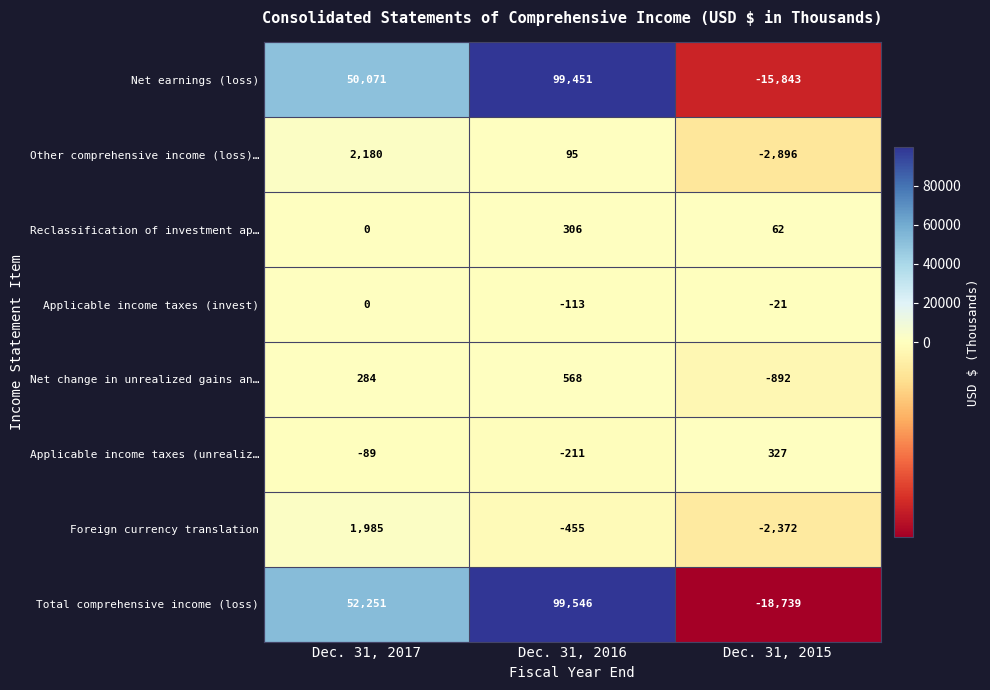

Reading left to right, what are all the values shown in this chart?

Net earnings (loss): Dec. 31, 2017=50071	Dec. 31, 2016=99451	Dec. 31, 2015=-15843
Other comprehensive income (loss)…: Dec. 31, 2017=2180	Dec. 31, 2016=95	Dec. 31, 2015=-2896
Reclassification of investment ap…: Dec. 31, 2017=0	Dec. 31, 2016=306	Dec. 31, 2015=62
Applicable income taxes (invest): Dec. 31, 2017=0	Dec. 31, 2016=-113	Dec. 31, 2015=-21
Net change in unrealized gains an…: Dec. 31, 2017=284	Dec. 31, 2016=568	Dec. 31, 2015=-892
Applicable income taxes (unrealiz…: Dec. 31, 2017=-89	Dec. 31, 2016=-211	Dec. 31, 2015=327
Foreign currency translation: Dec. 31, 2017=1985	Dec. 31, 2016=-455	Dec. 31, 2015=-2372
Total comprehensive income (loss): Dec. 31, 2017=52251	Dec. 31, 2016=99546	Dec. 31, 2015=-18739